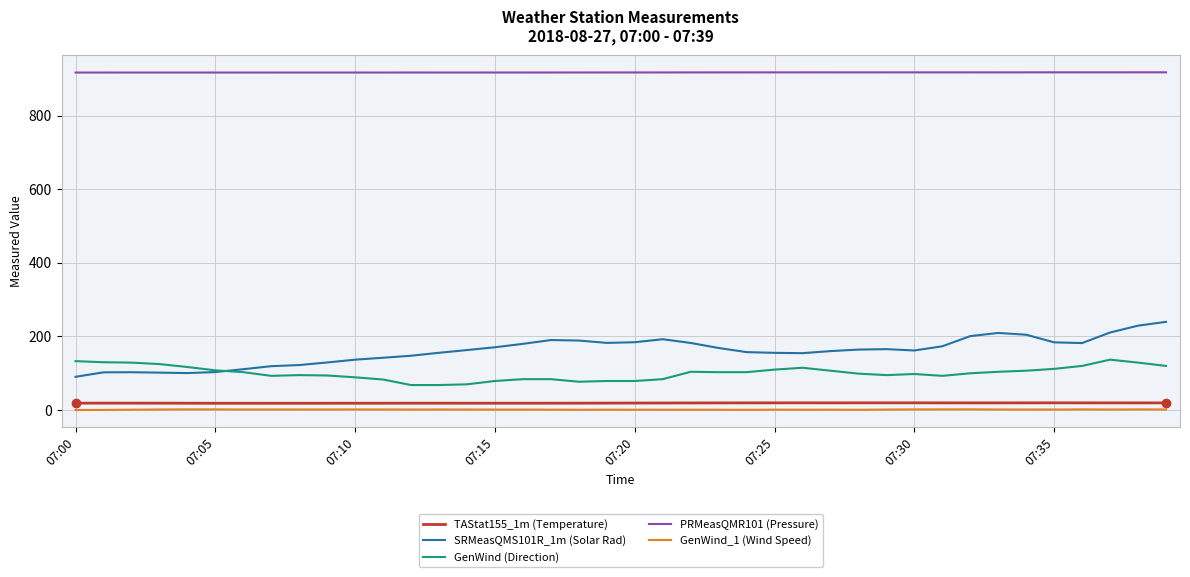

True or false: GenWind_1 (Wind Speed) and GenWind (Direction) cross at least once.

False